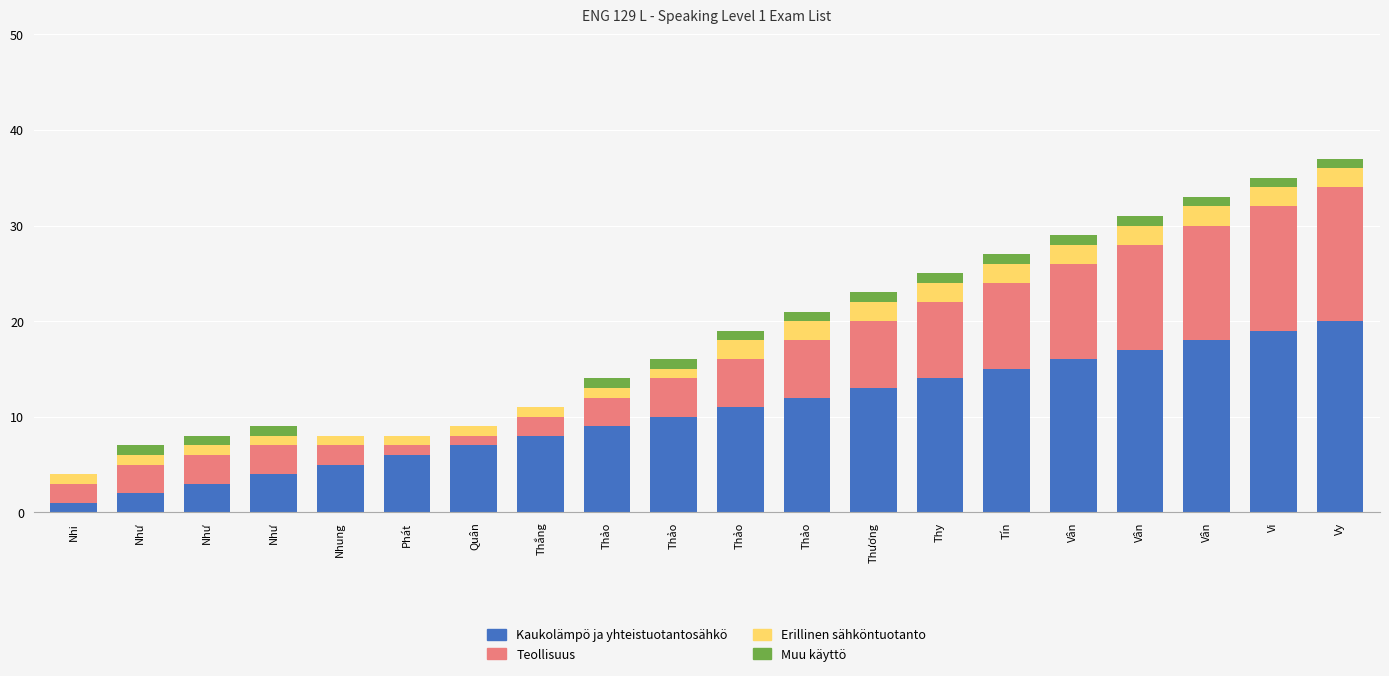

Are the bars horizontal?

No